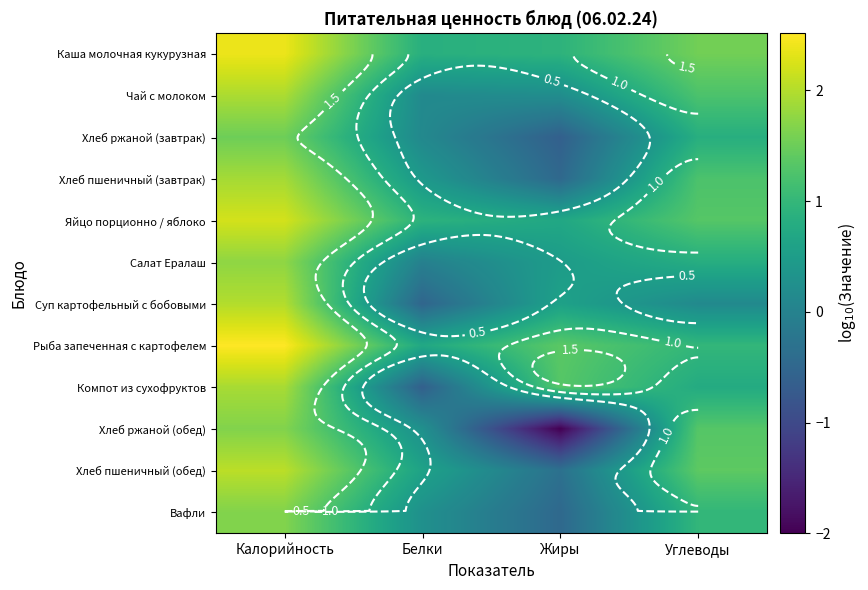

What is the difference between the highest and lowest values at Углеводы?

1.4